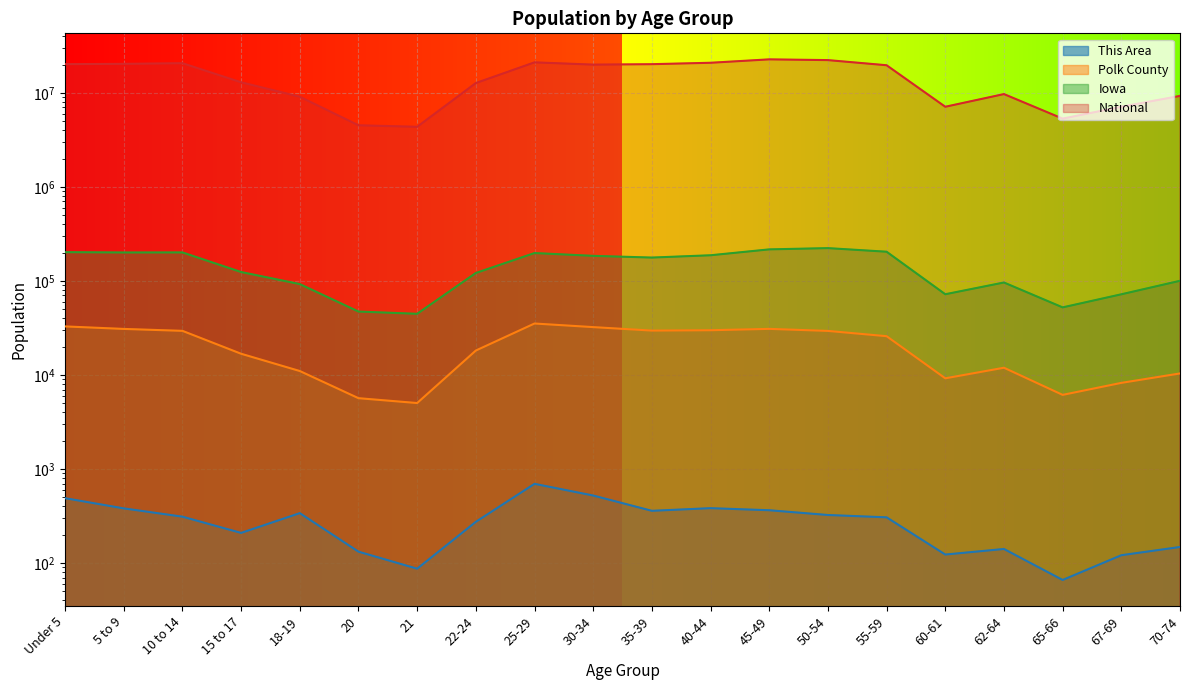

Where does the National series first go above 19664805?

Under 5